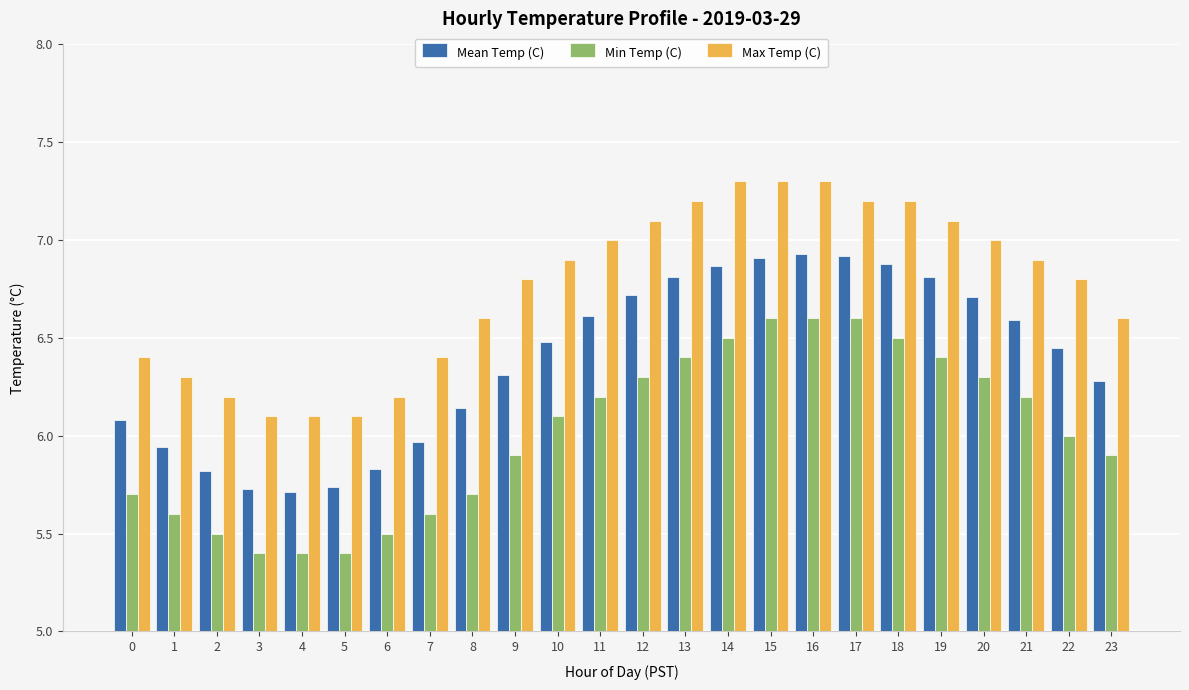

Rank the series by their maximum value, from lowest to highest.

Min Temp (C), Mean Temp (C), Max Temp (C)